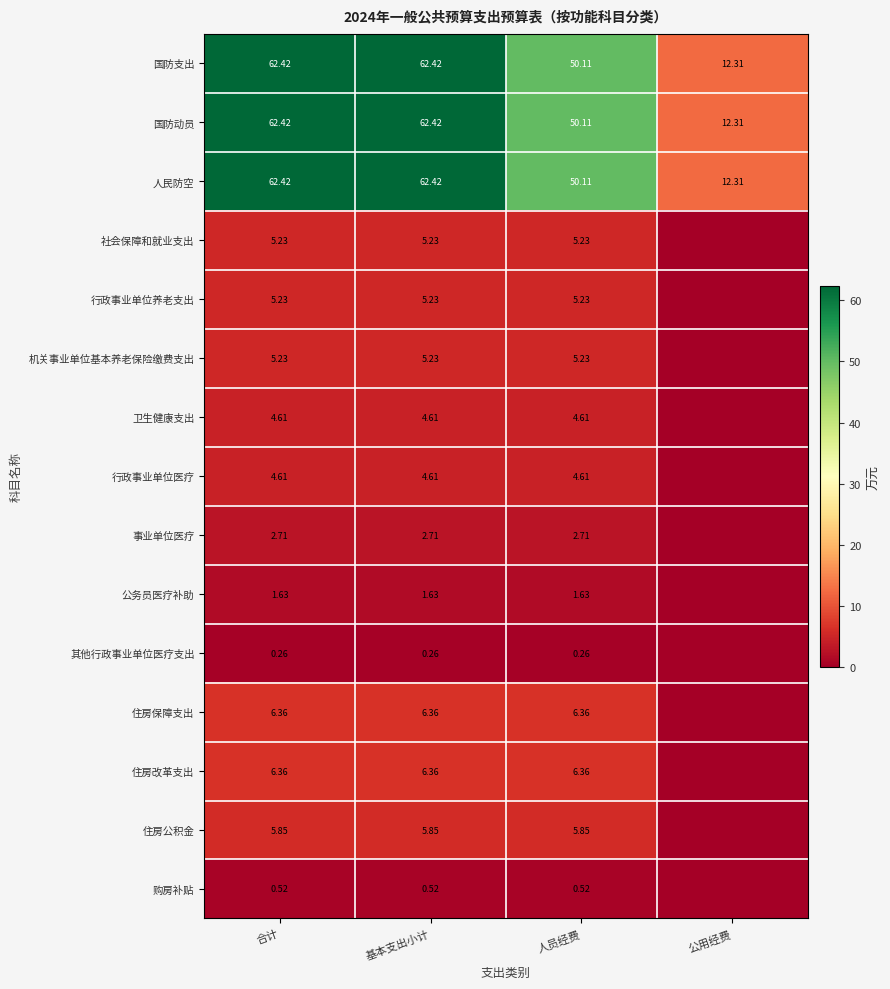

At which label does 人民防空 reach its minimum?

公用经费